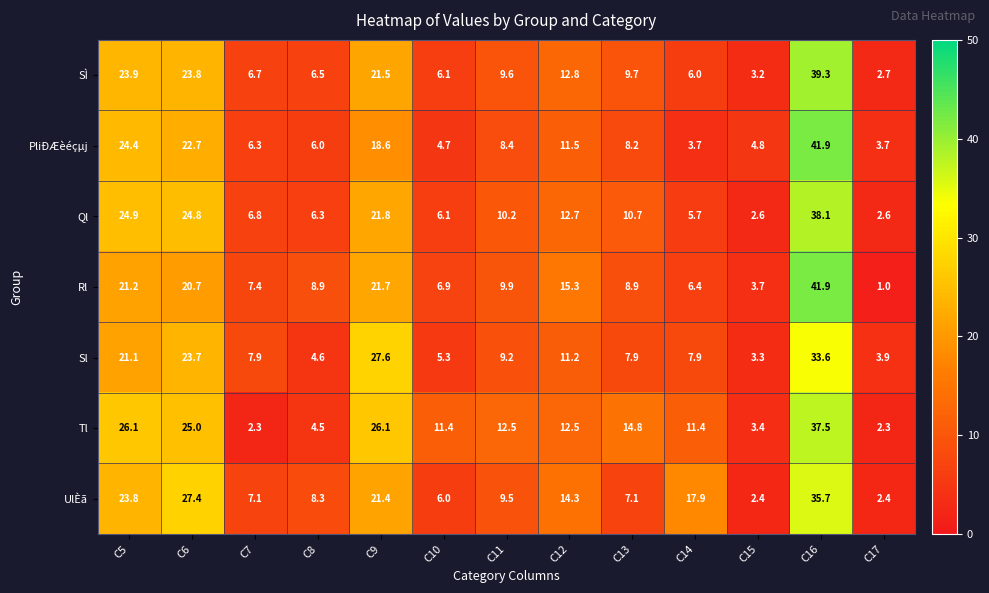

At how many categories does at least one series exceed 17?

5